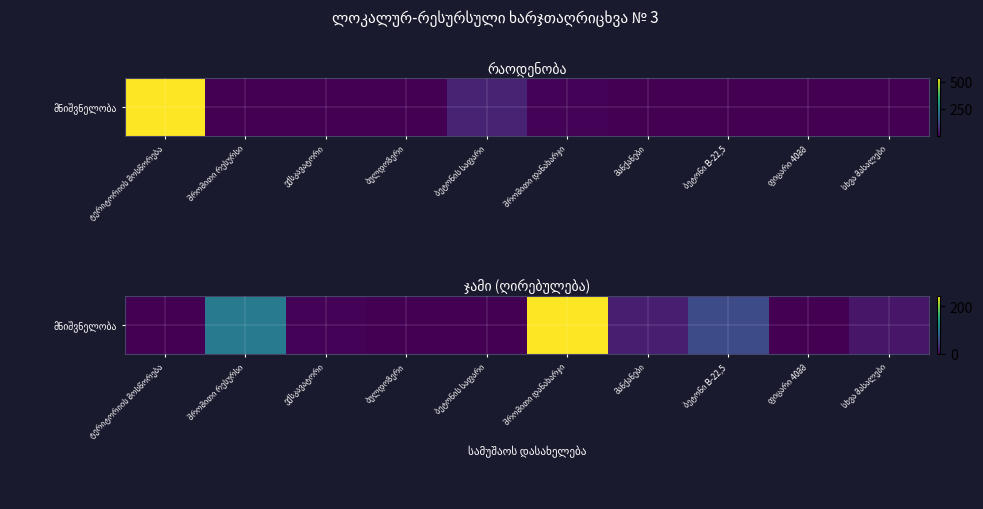

How many values are below 15?

5